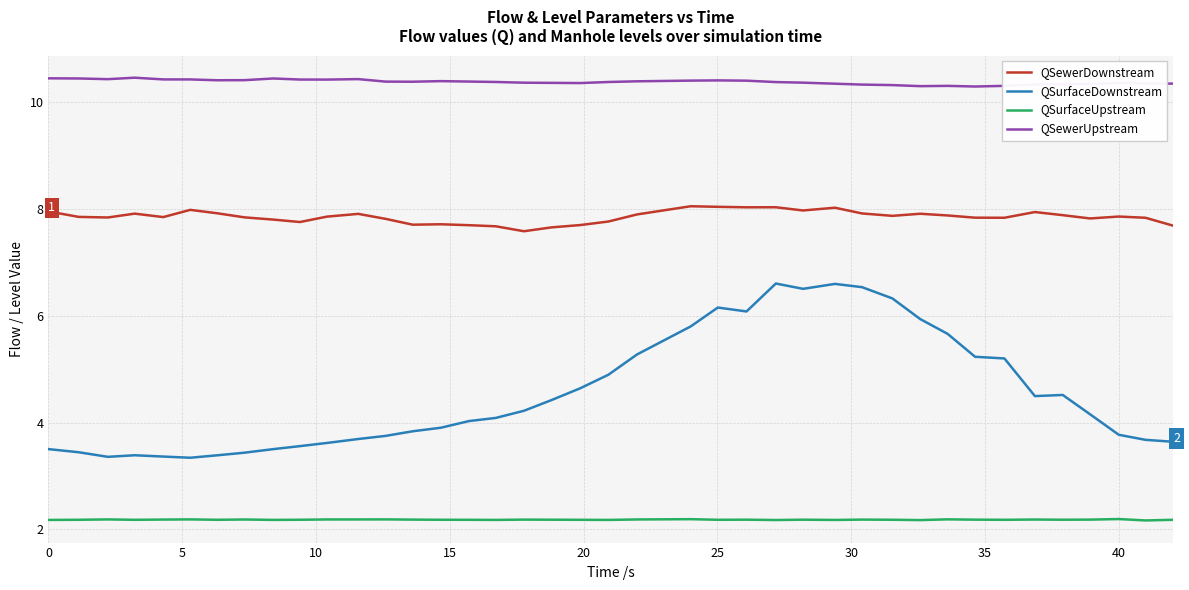

True or false: QSewerDownstream and QSurfaceUpstream cross at least once.

False